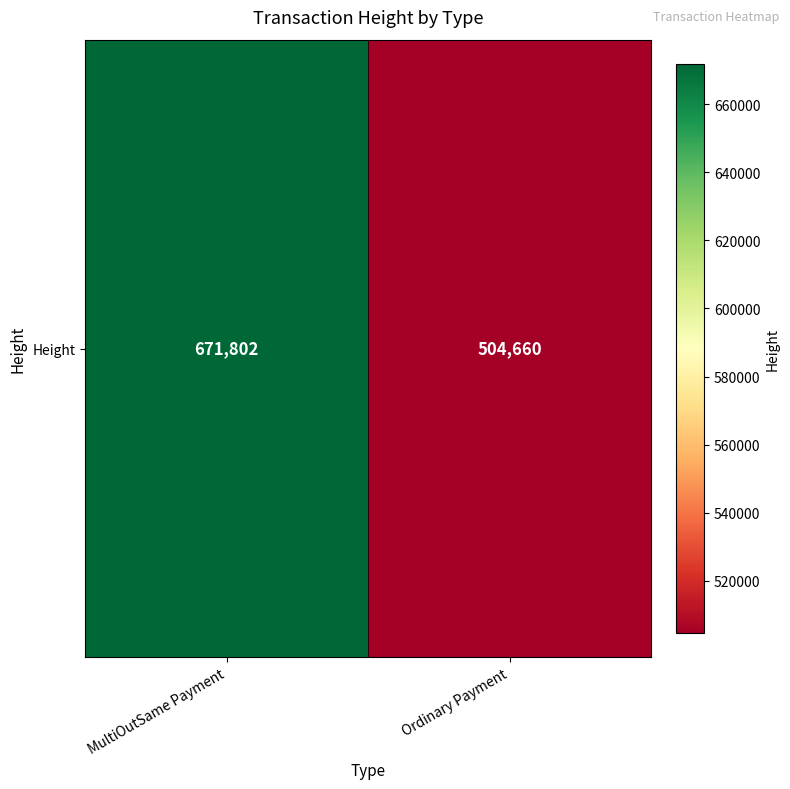

Which has a higher value, MultiOutSame Payment or Ordinary Payment?

MultiOutSame Payment